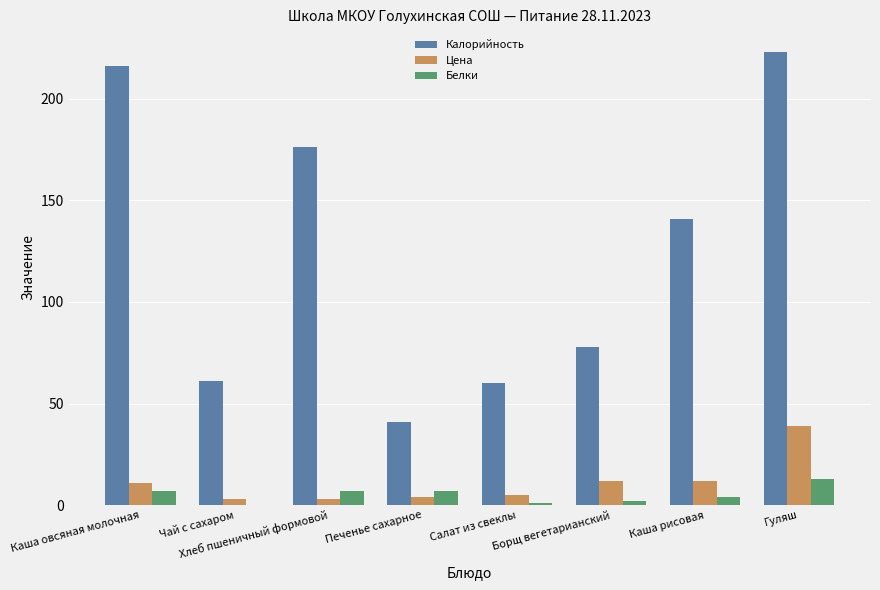

Reading left to right, list all the values displayed in this chart.

Калорийность: 216	61	176	41	60	78	141	223
Цена: 11	3	3	4	5	12	12	39
Белки: 7	0	7	7	1	2	4	13